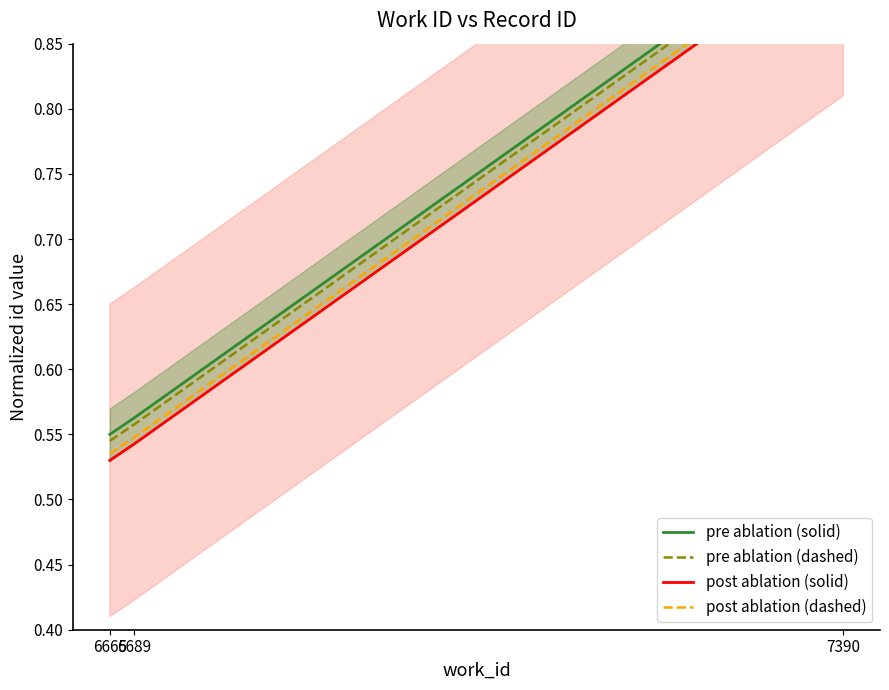

Does the chart display data point markers on the line(s)?

No